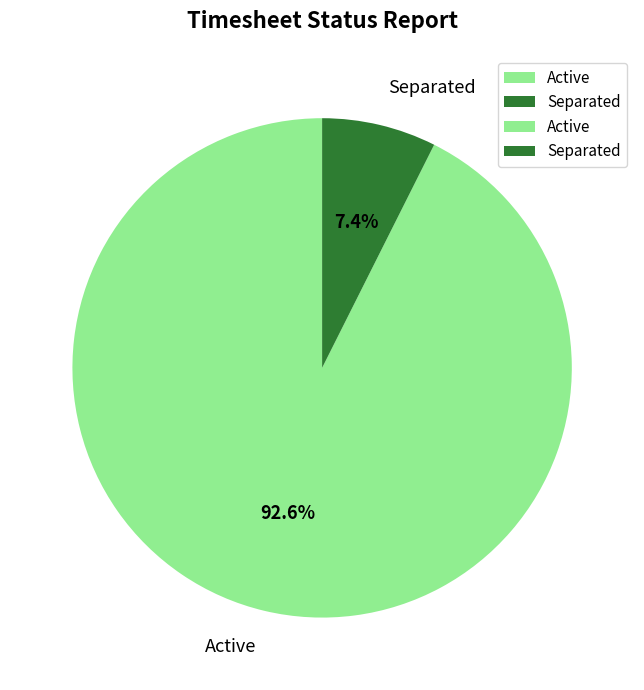

The Separated slice represents 17% of the pie. True or false?

False